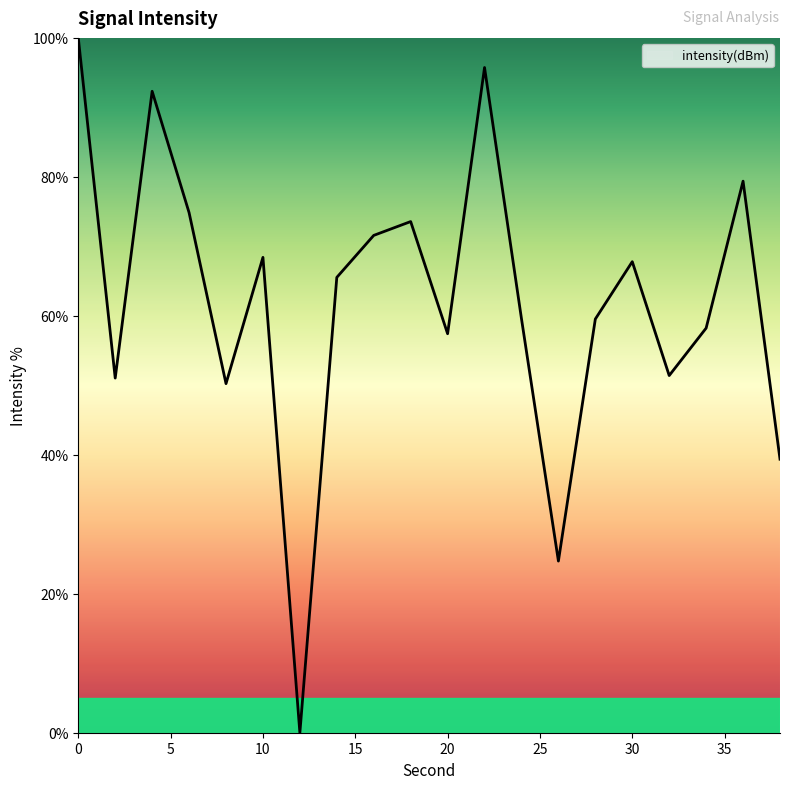

What is the greatest value displayed?

100.0